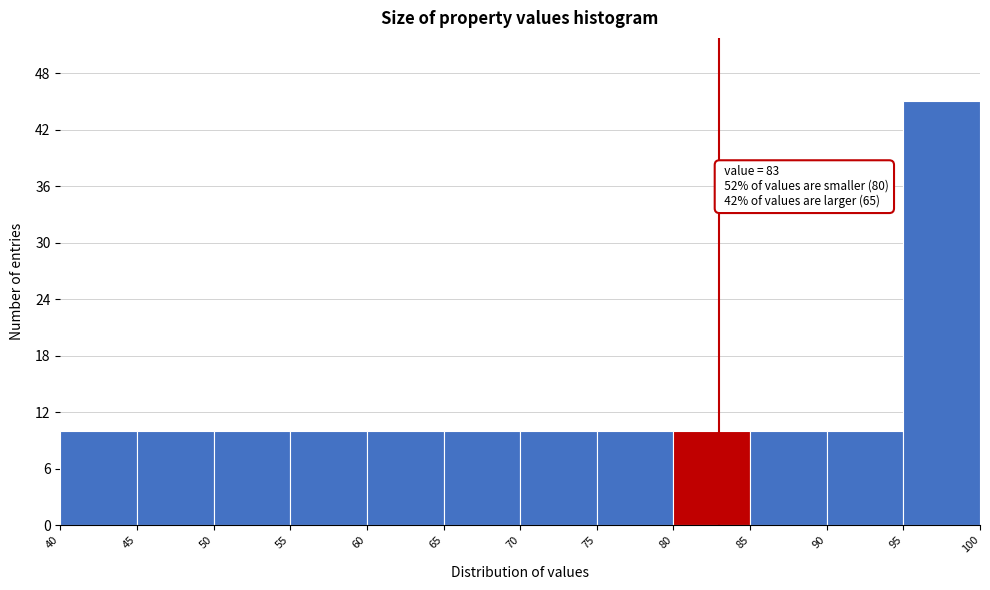

Over which range of the x-axis is the bar tallest?

95 to 100